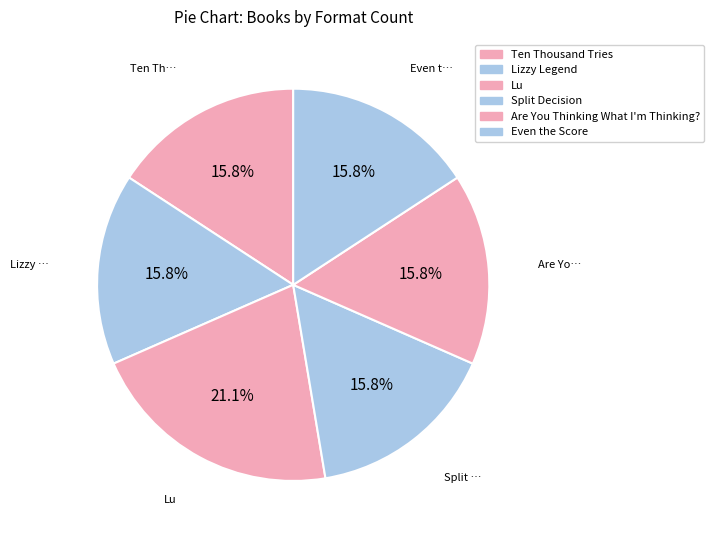

How many segments does this pie chart have?

6